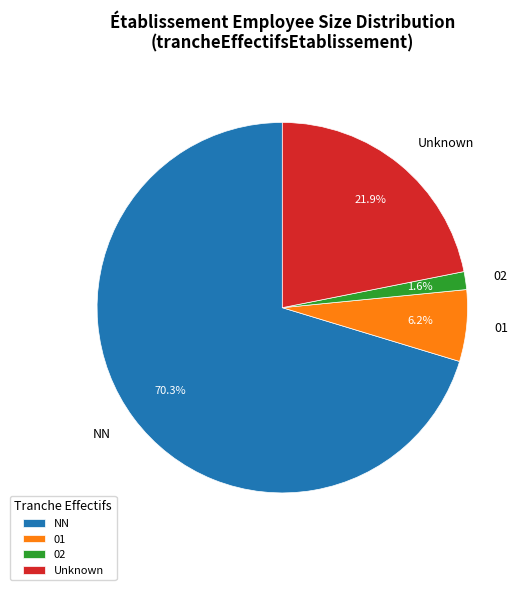

To the nearest percent, what is the difference between the 02 and NN slice percentages?

69%